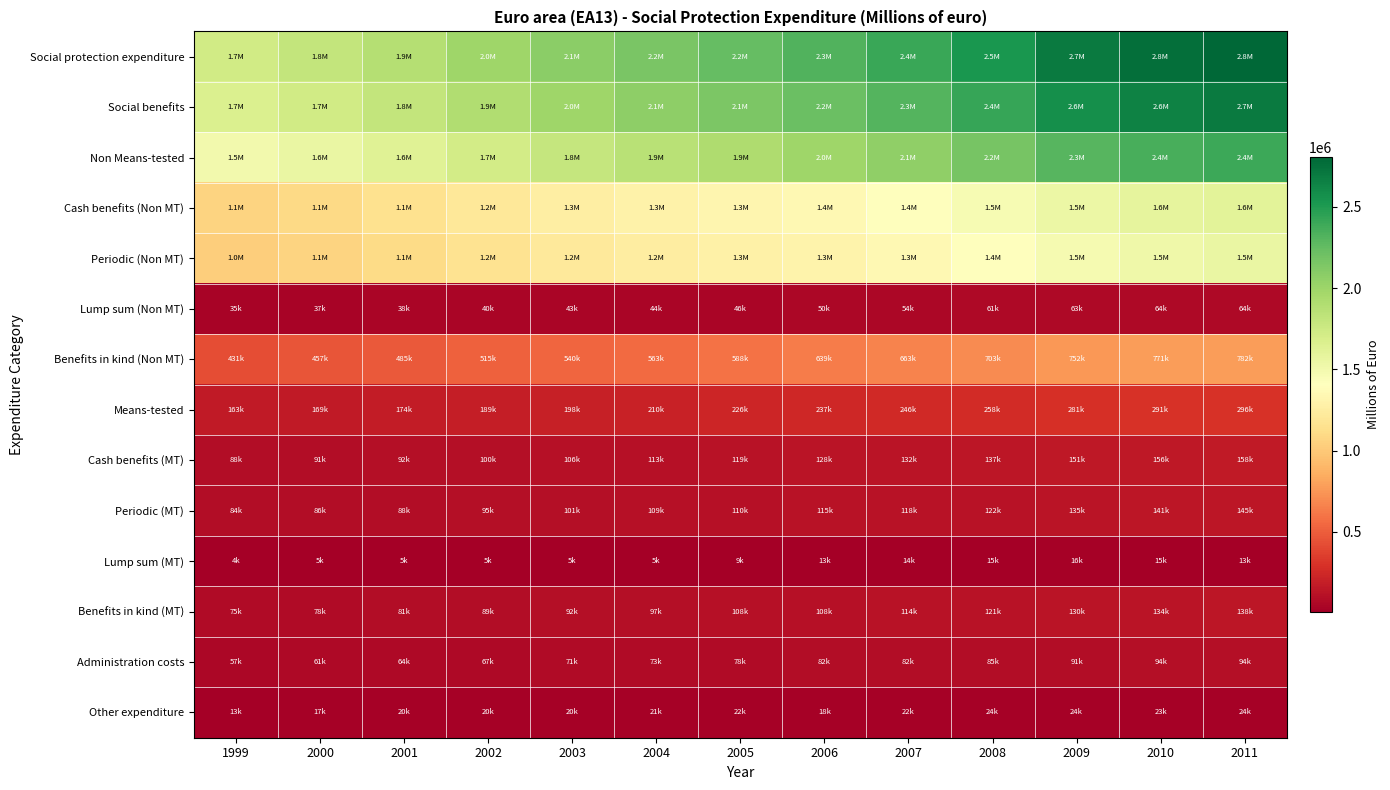

Which series has the widest spread of values?

Social protection expenditure